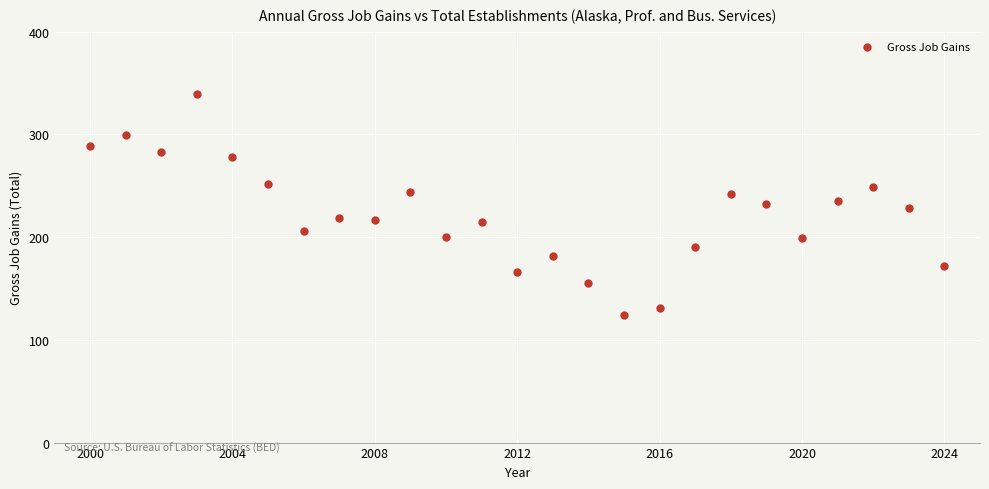

What is the range of Y values (max minus min)?

215